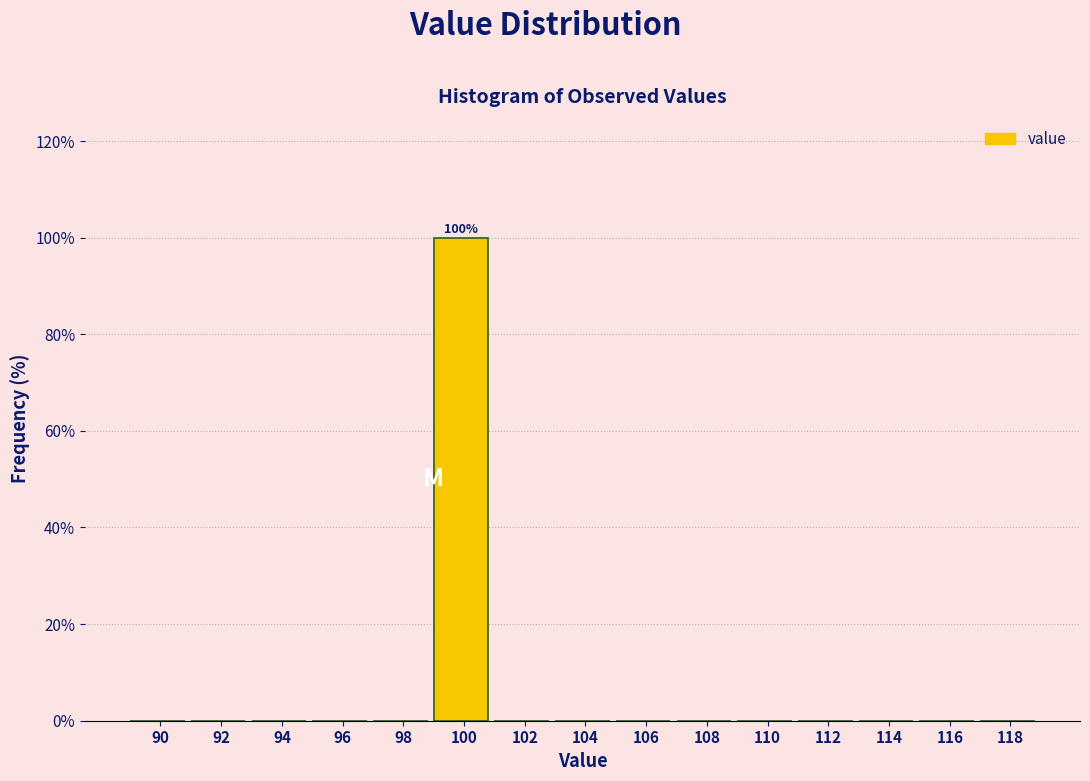

Reading left to right, list all the values displayed in this chart.

90=0	92=0	94=0	96=0	98=0	100=100	102=0	104=0	106=0	108=0	110=0	112=0	114=0	116=0	118=0